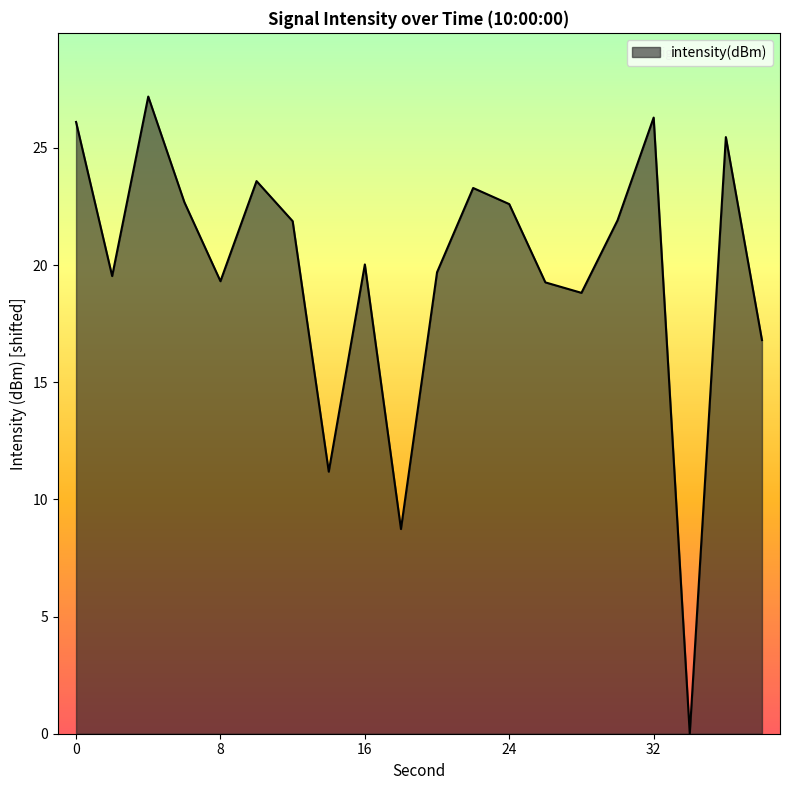

Count the number of values greater than 21.

10